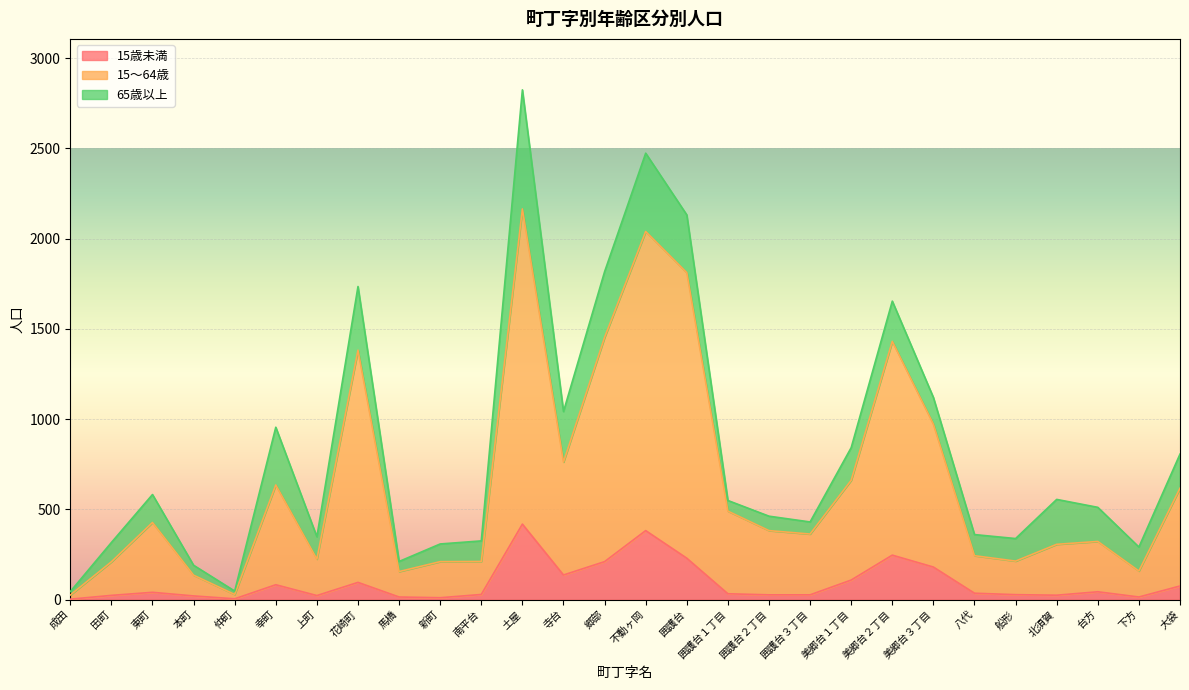

At which category does the chart reach its minimum across all series?

成田